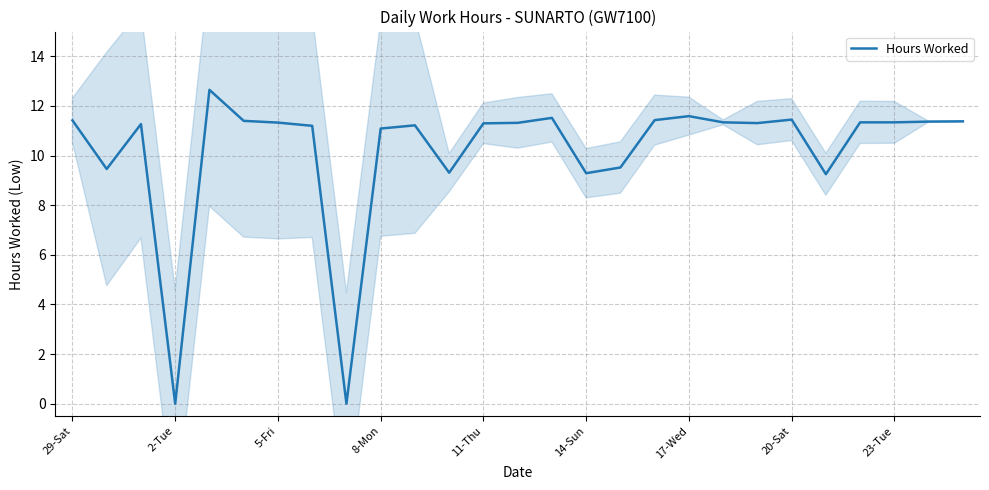

What is the difference between the maximum and minimum values?

12.7